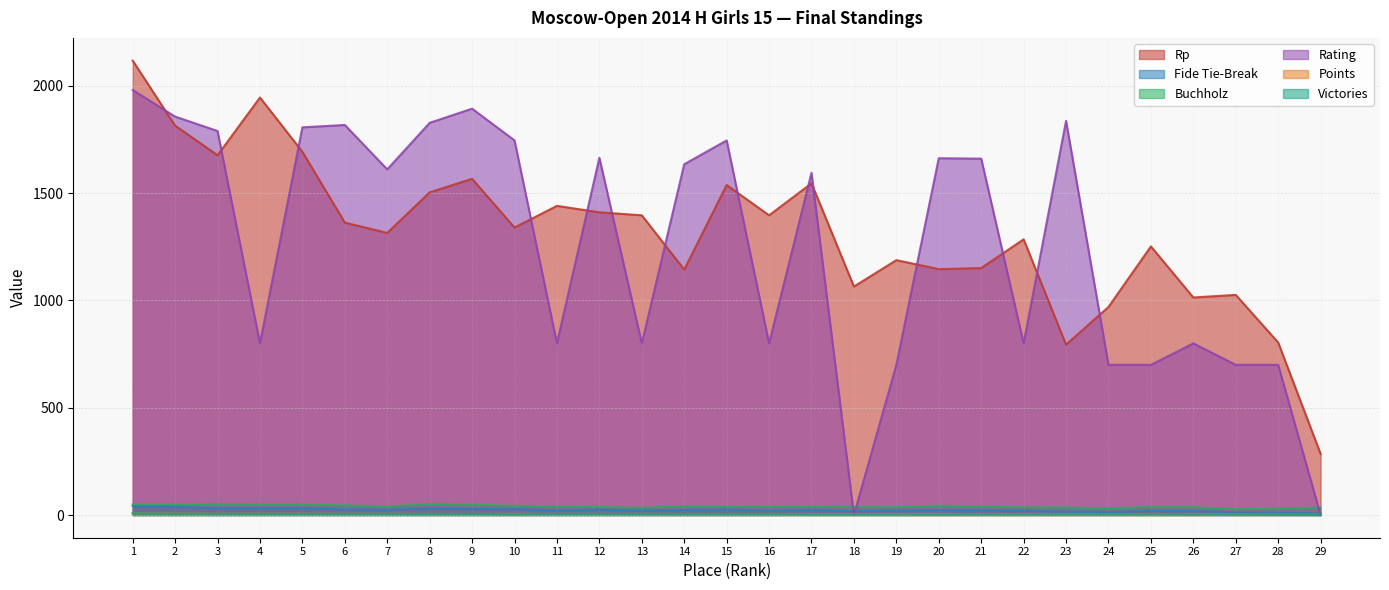

The value of Buchholz at 27 is 46.9. True or false?

False